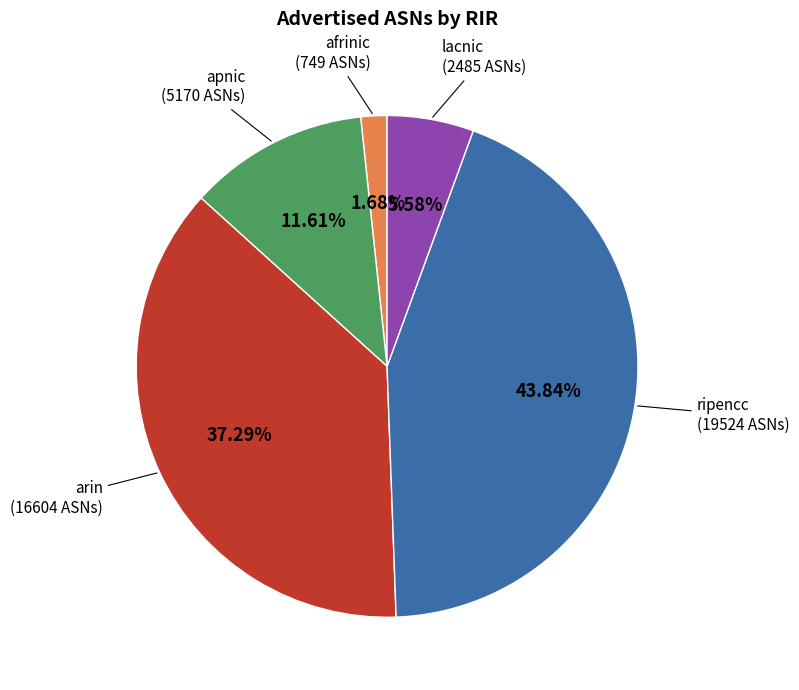

Does any single category account for the majority?

No